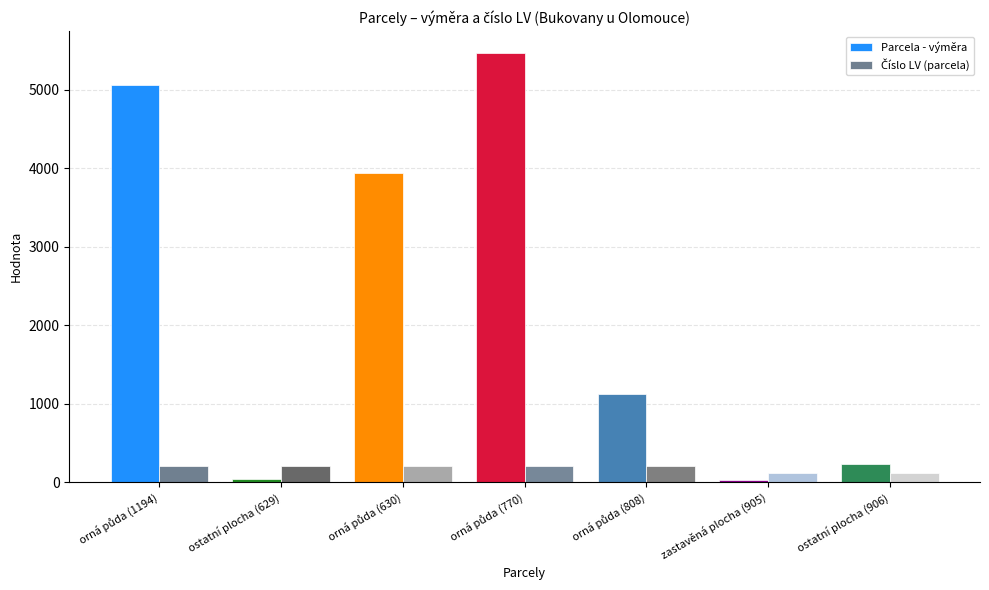

Is it true that Parcela - výměra equals 235 at ostatní plocha (906)?

True